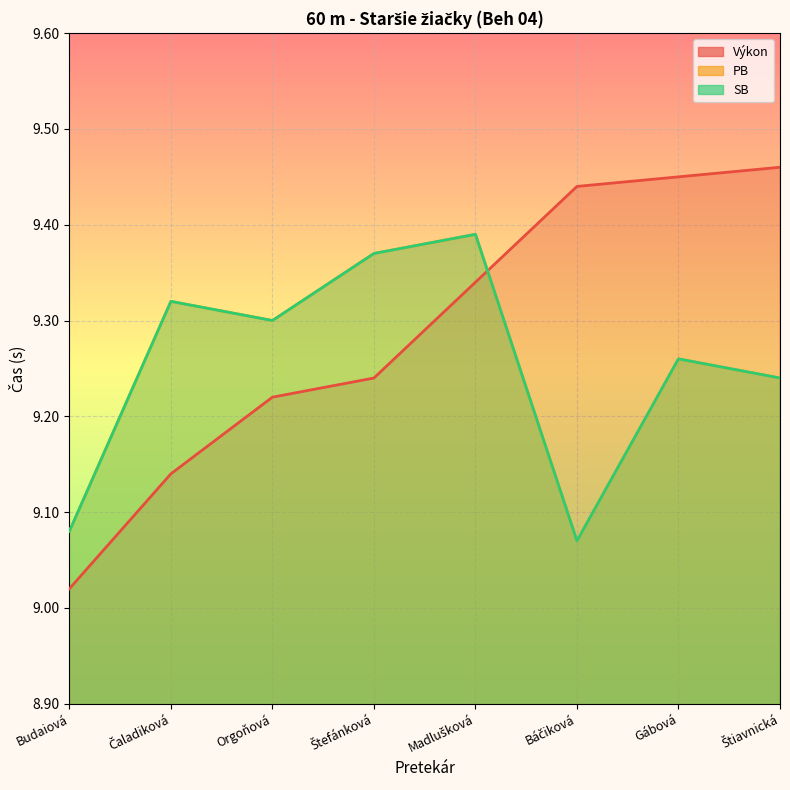

What is the difference between the maximum and second lowest values in the PB series?

0.3